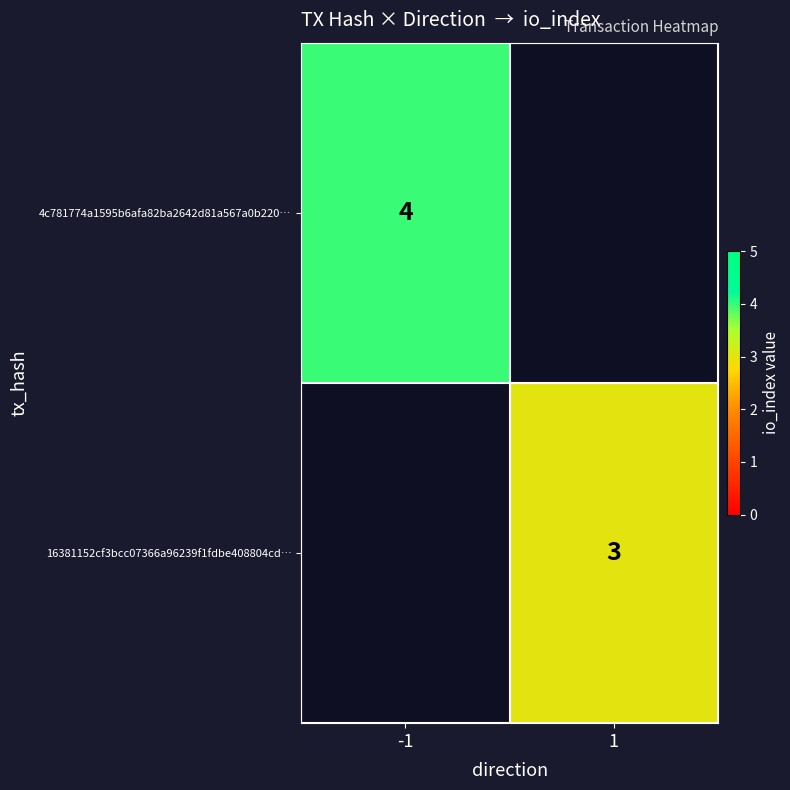

The 16381152cf3bcc07366a96239f1fdbe408804cd… series shows 3 at 1. True or false?

True